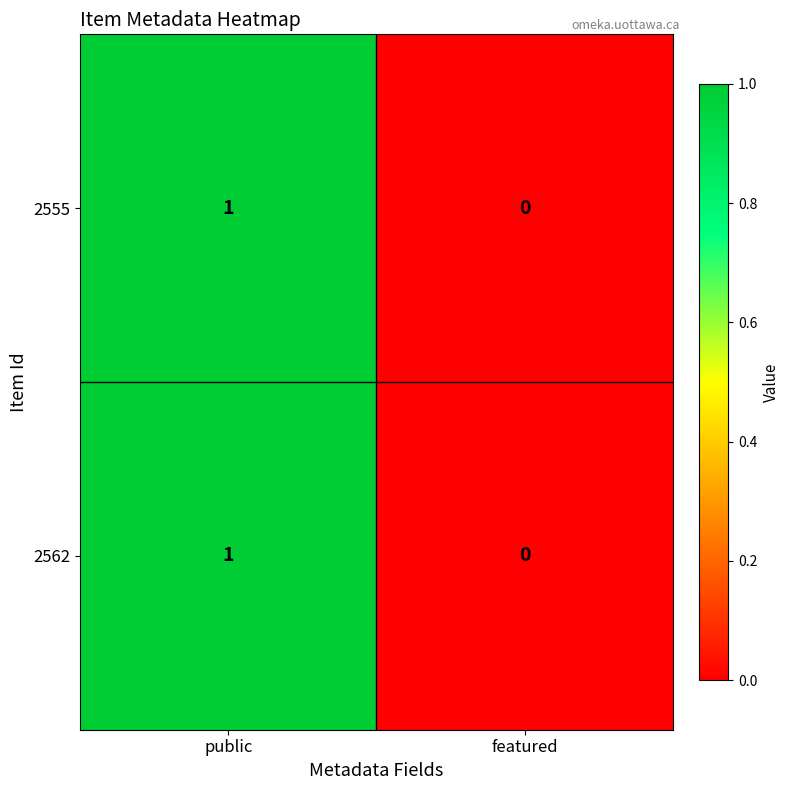

Rank the categories by 2562 value from highest to lowest.

public, featured